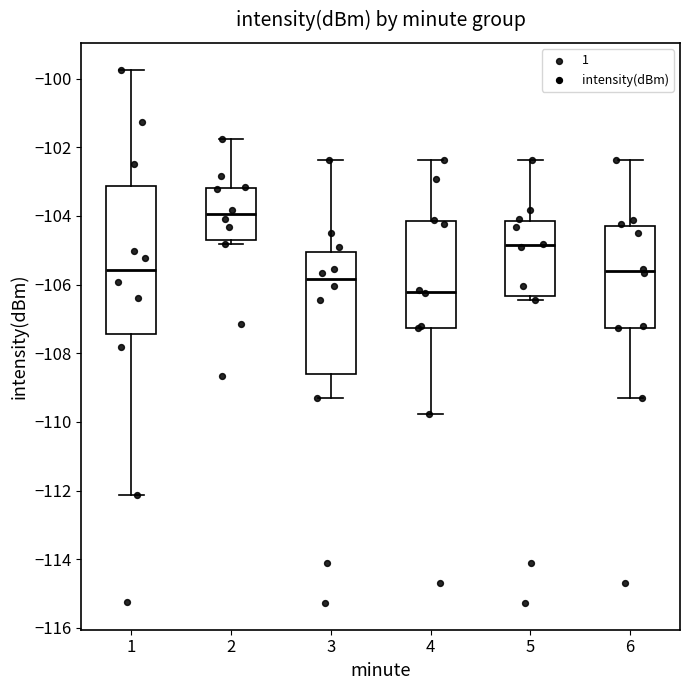

Which box is the tallest, from its lower edge to its upper edge?

1